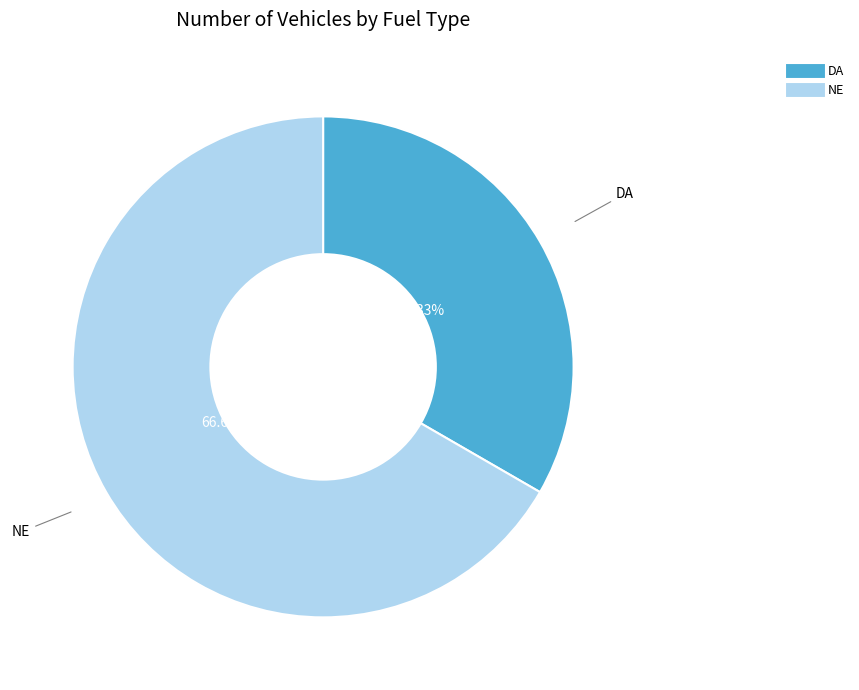

To the nearest percent, what portion does NE represent?

67%